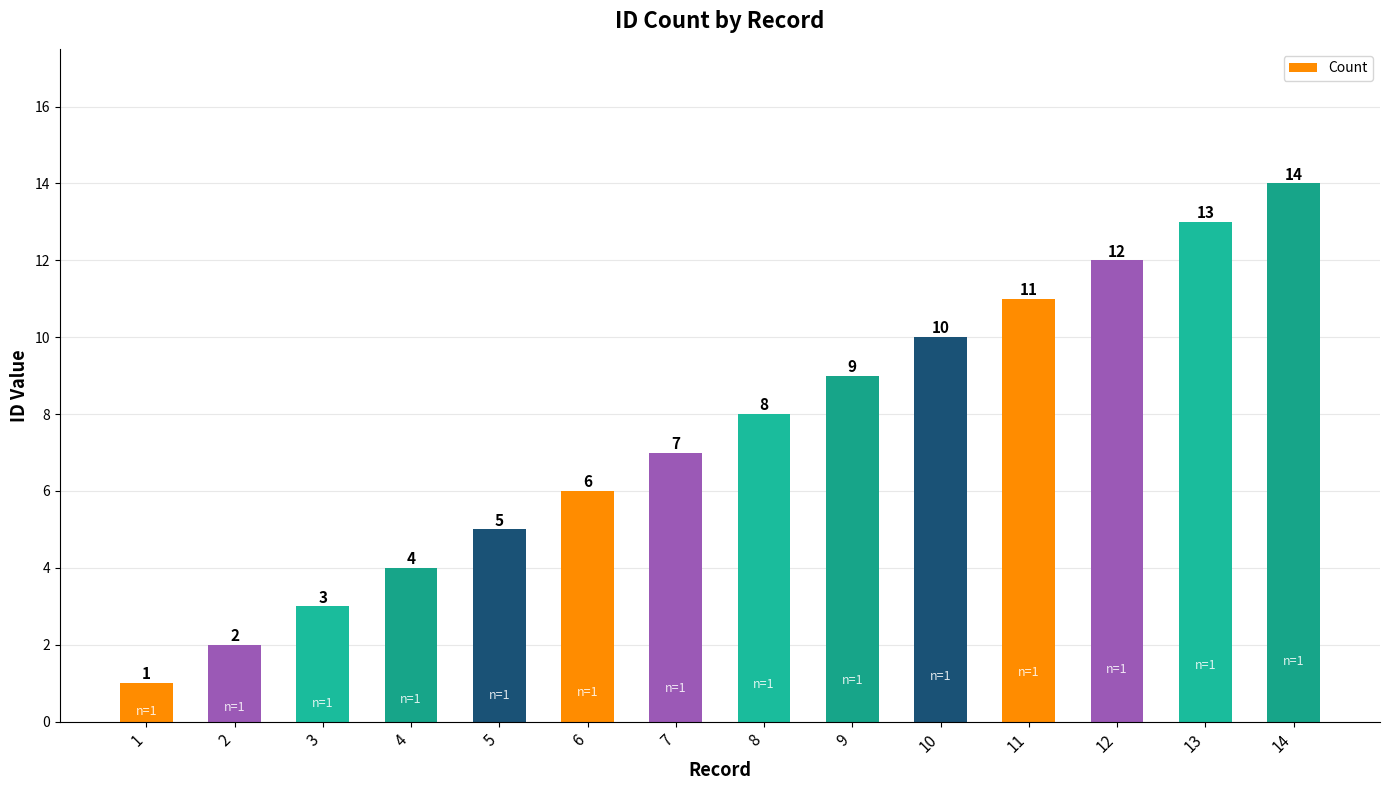

At which category does the chart reach its peak across all series?

14